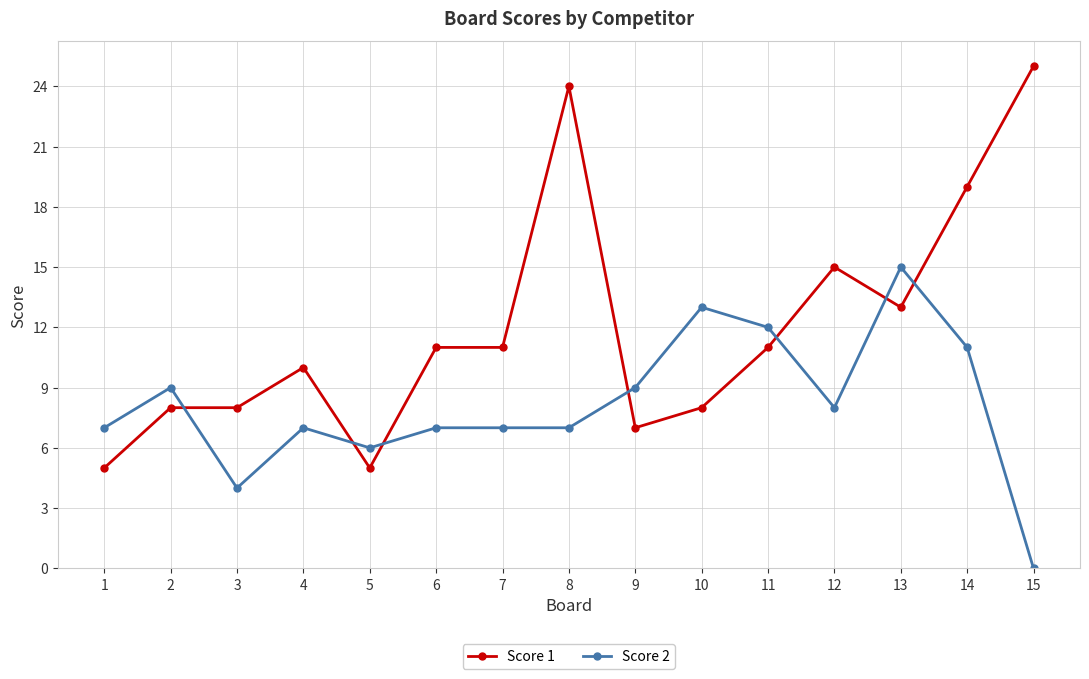

What is the value of the Score 2 point at the 9th from the left?

9